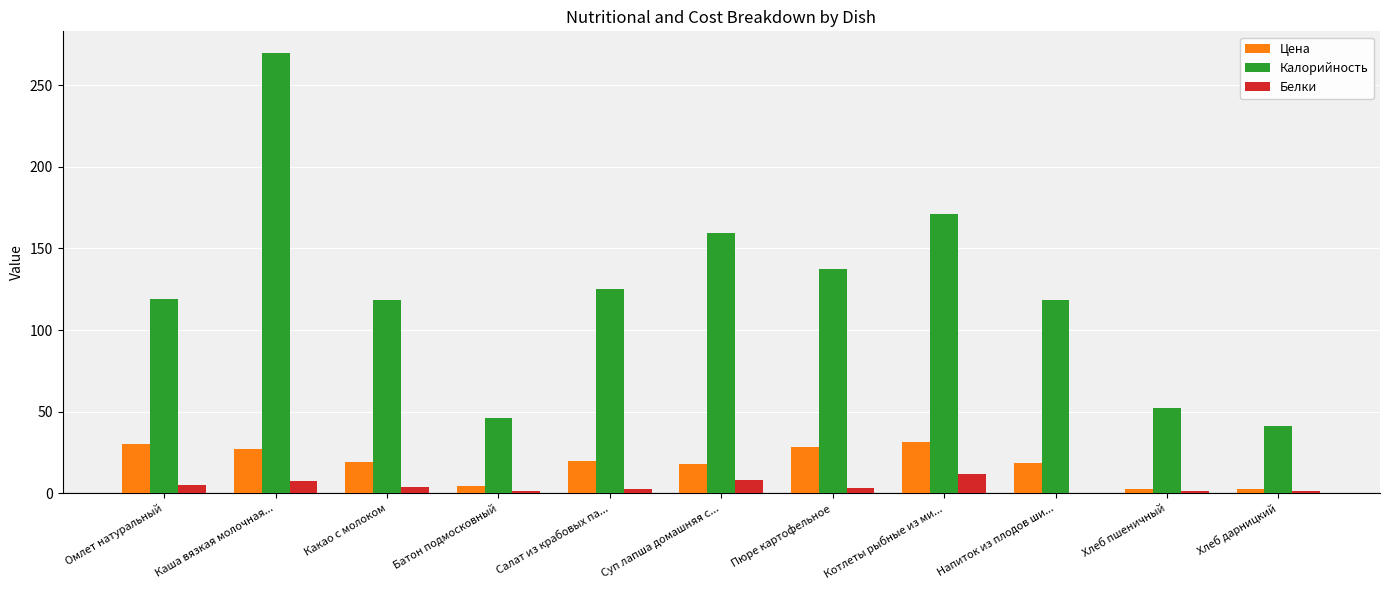

Where is Калорийность nearest to the value 155?

Суп лапша домашняя с...